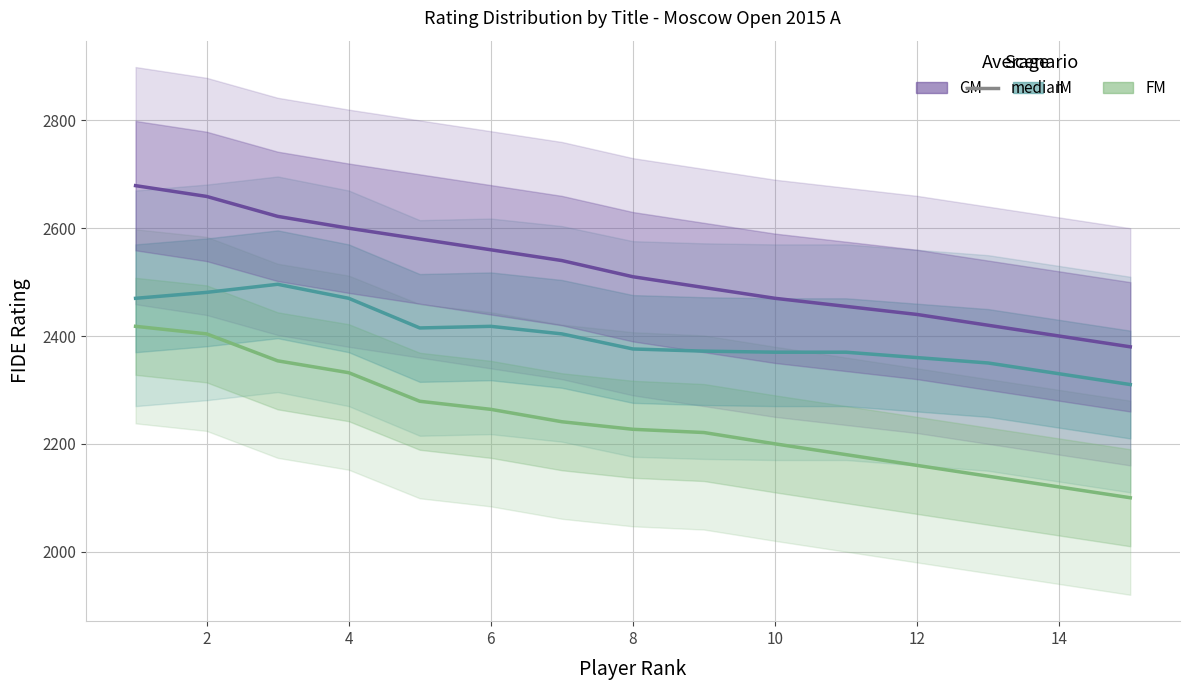

What is the sum of all FM values?

33640